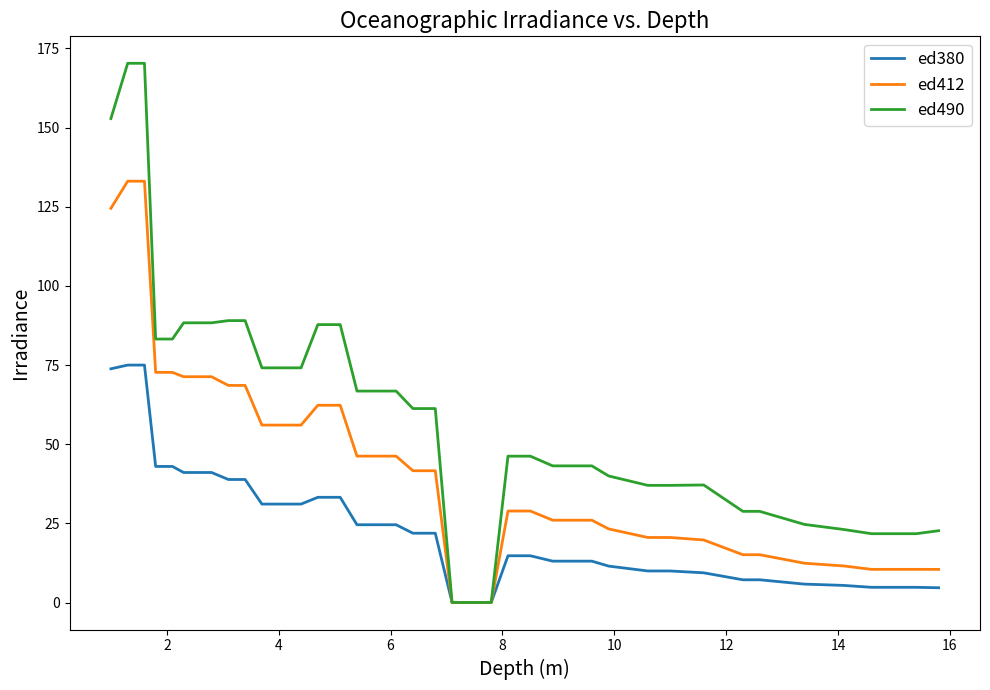

List the series in order of their peak value, lowest first.

ed380, ed412, ed490